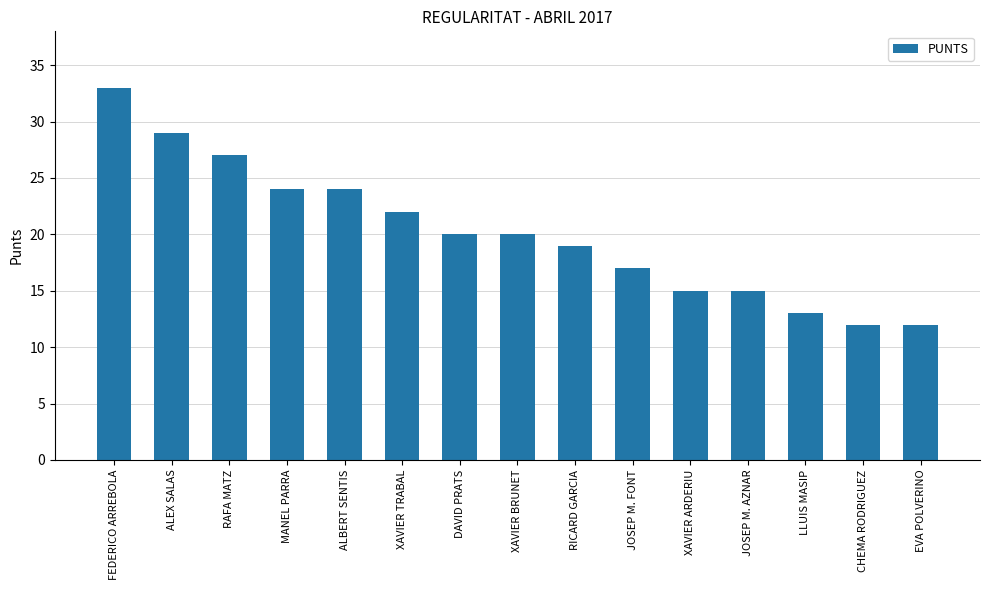

Reading left to right, transcribe all the data shown in this chart.

33	29	27	24	24	22	20	20	19	17	15	15	13	12	12